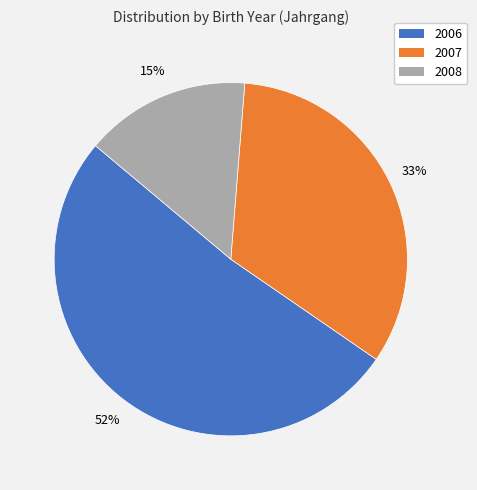

How many slices are in this pie chart?

3